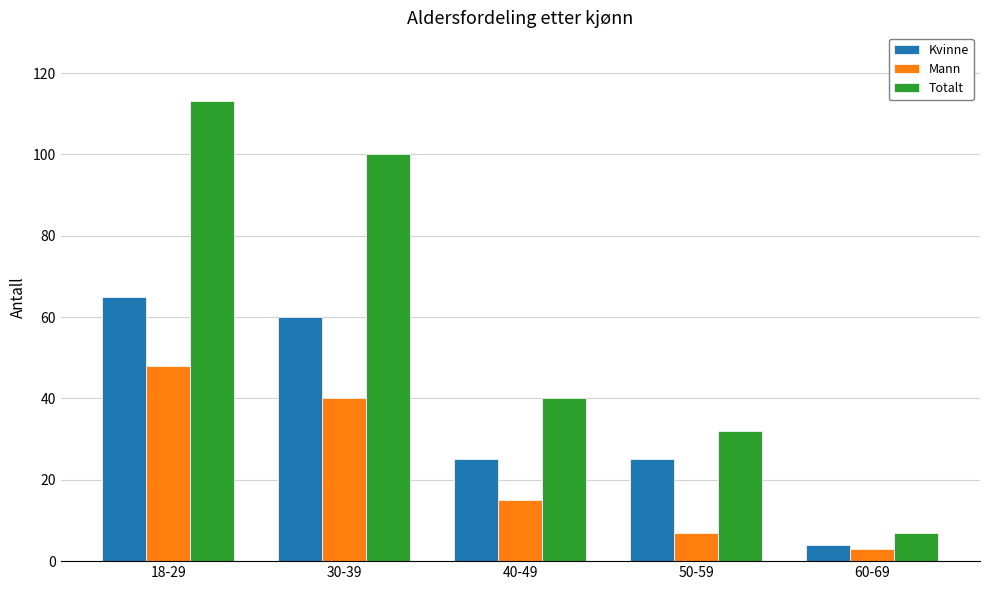

What is the difference between the second highest and minimum values in the Mann series?

37